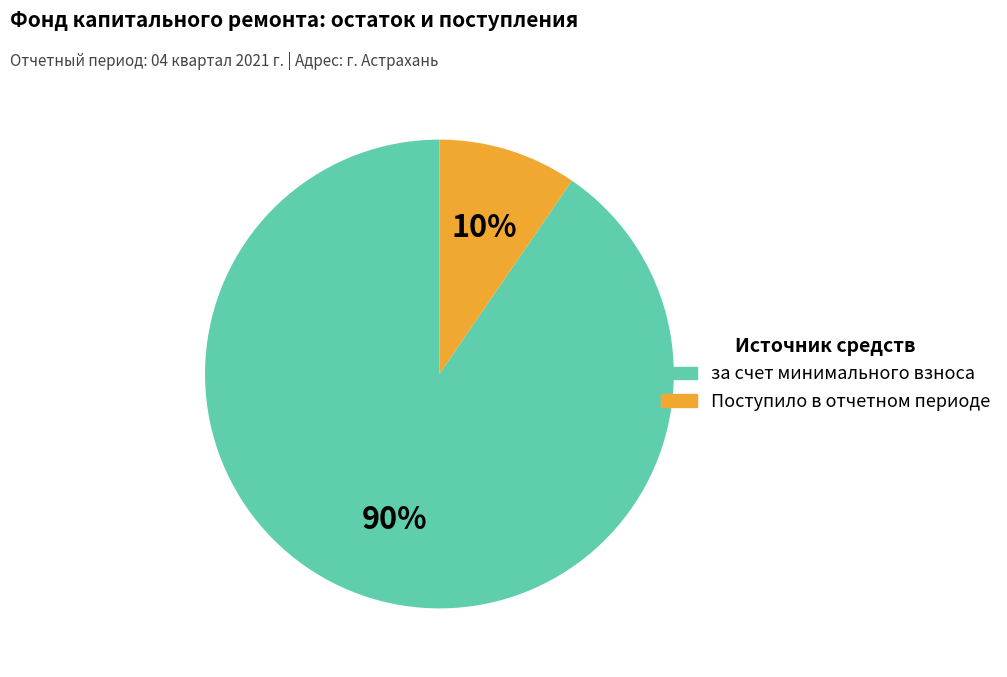

Do Поступило в отчетном периоде and за счет минимального взноса together represent more than half of the pie?

Yes